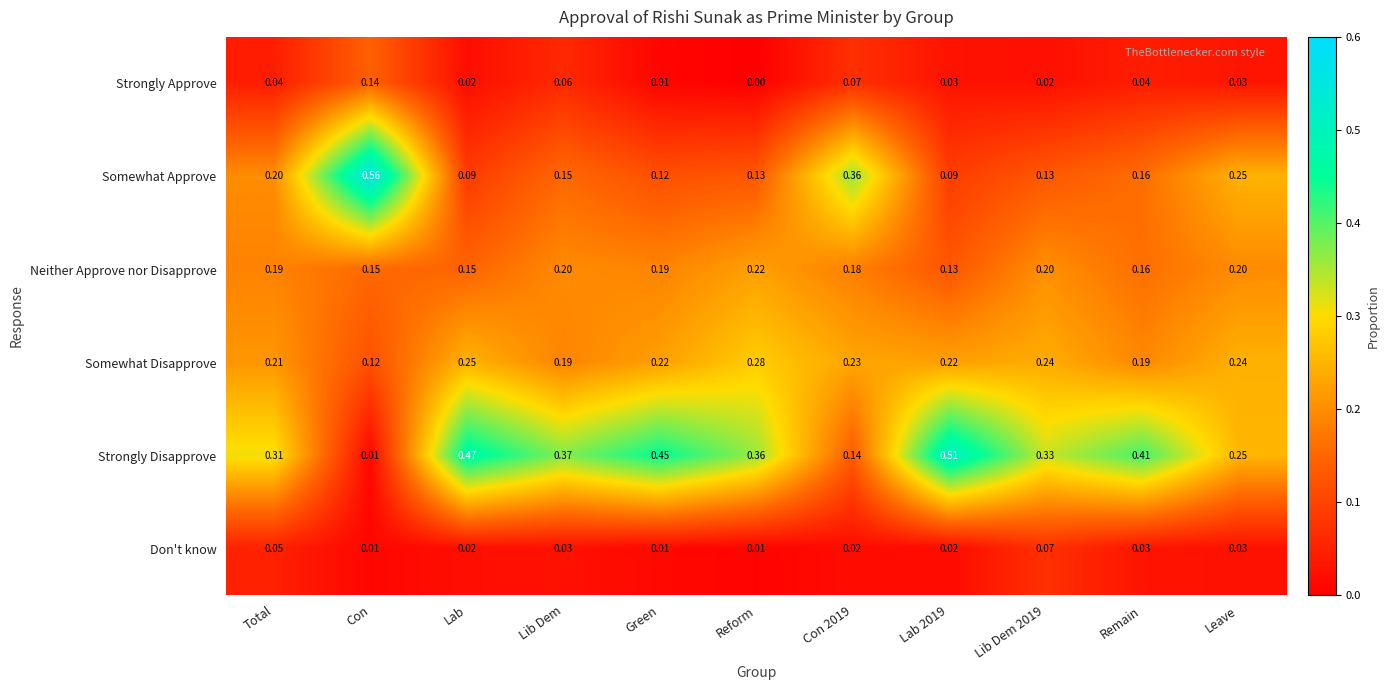

Rank the series at Lib Dem from highest to lowest value.

Strongly Disapprove, Neither Approve nor Disapprove, Somewhat Disapprove, Somewhat Approve, Strongly Approve, Don't know